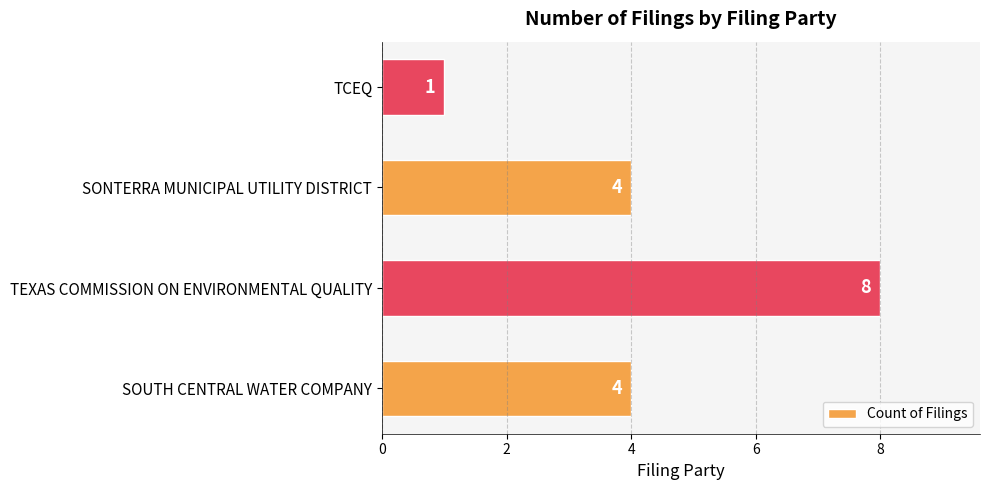

What is the greatest value displayed?

8